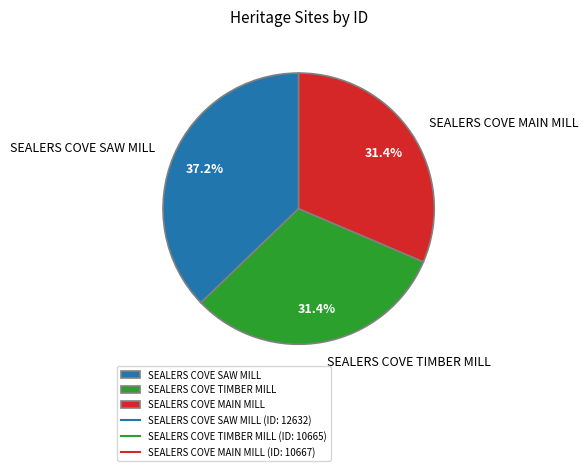

To the nearest percent, what is the average slice percentage?

33%